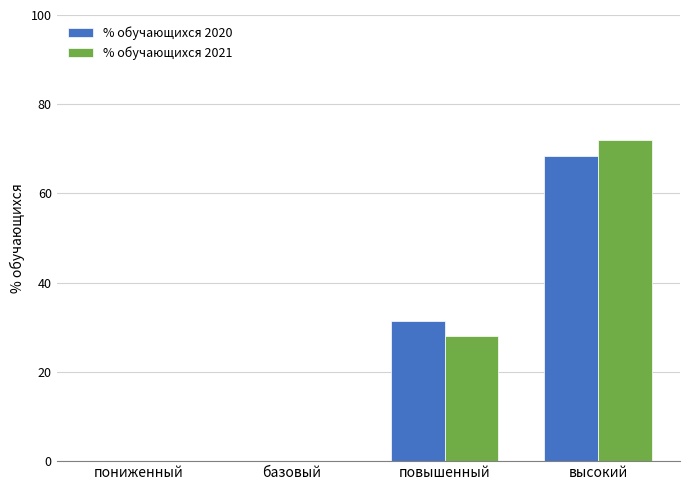

How many data points in % обучающихся 2020 are above 31?

2